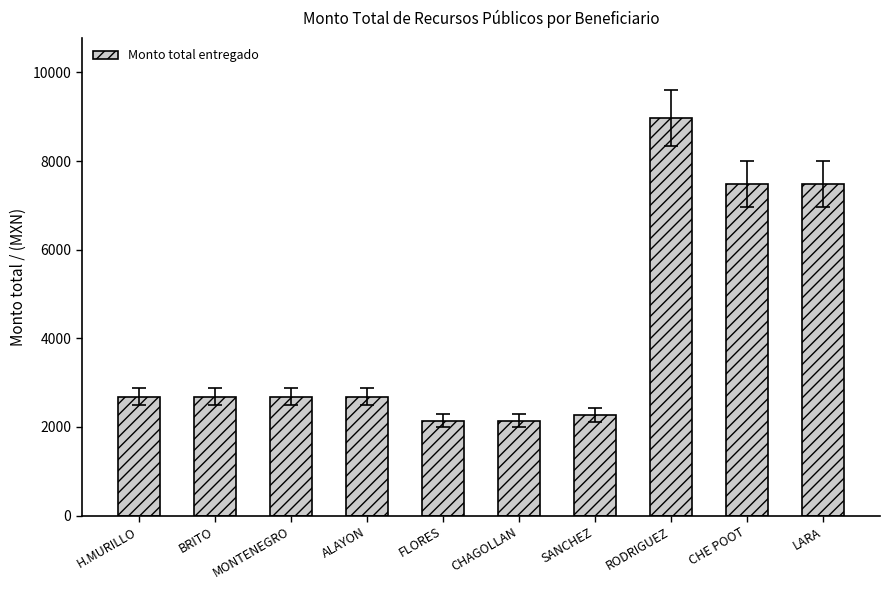

Is it true that the value at ALAYON is 2686.3?

True